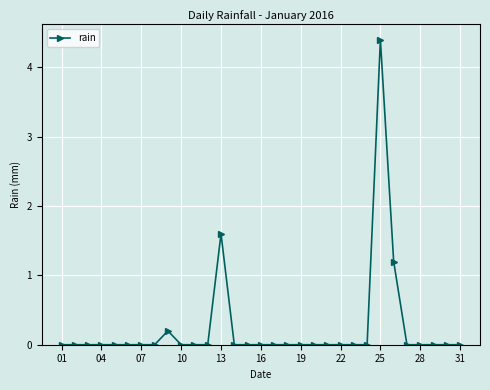

True or false: the data has more than 0 interior local peaks.

True